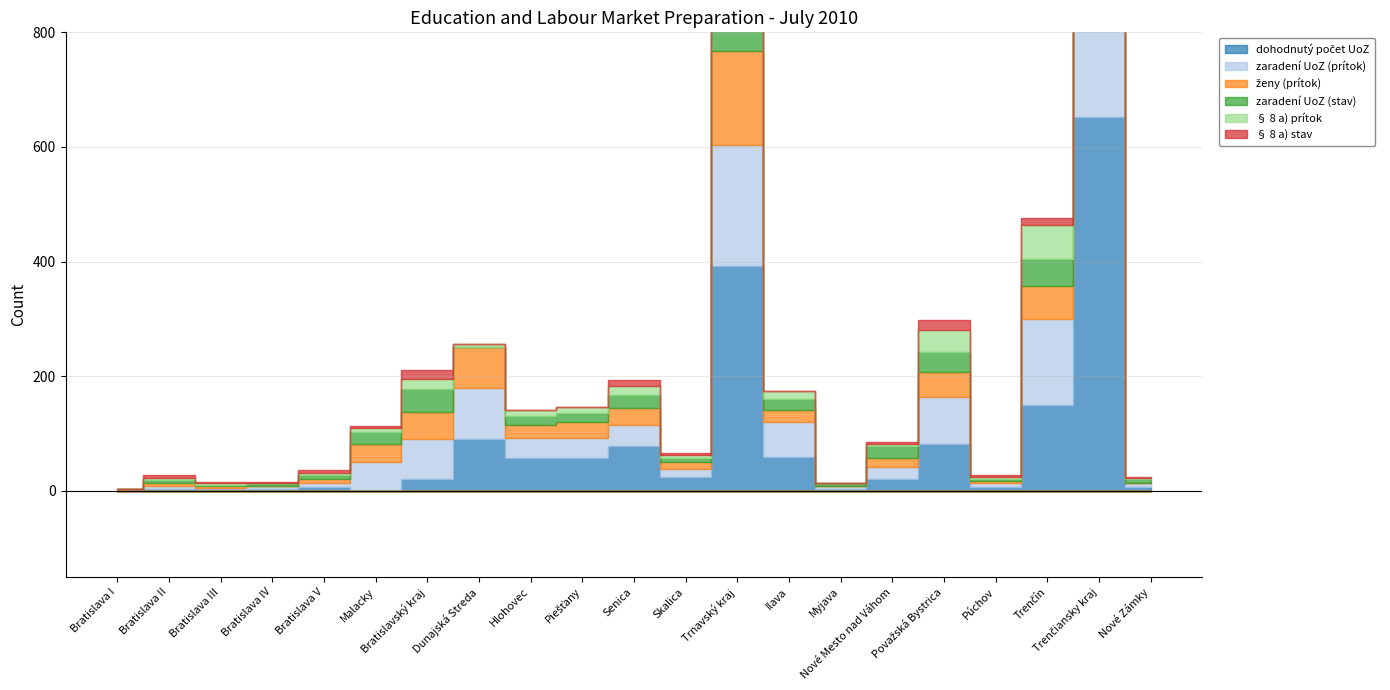

What are all the series names shown in the legend?

dohodnutý počet UoZ, zaradení UoZ (prítok), ženy (prítok), zaradení UoZ (stav), § 8 a) prítok, § 8 a) stav